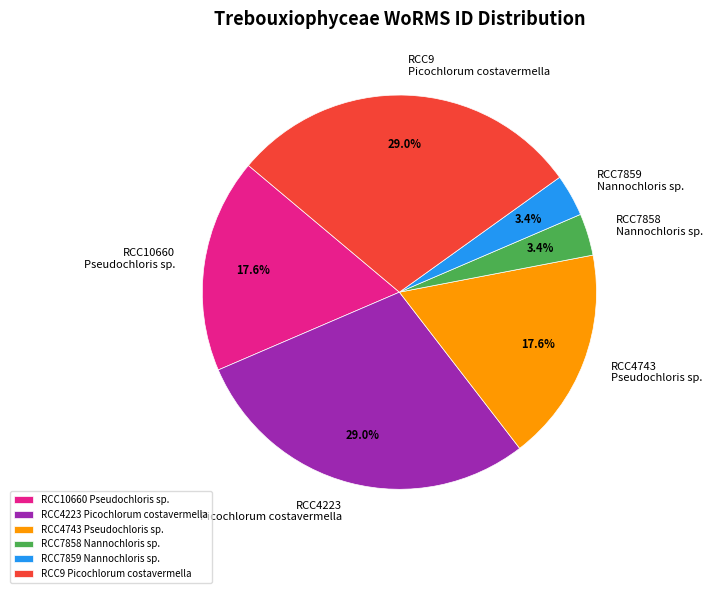

Count the number of slices in the pie.

6